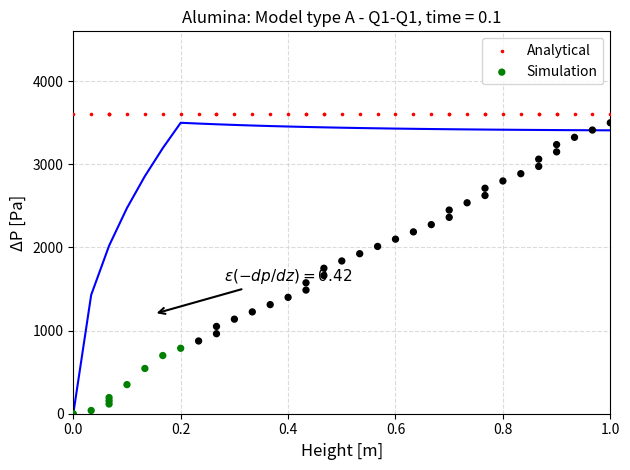

Which series contains the lowest Y value?

Simulation